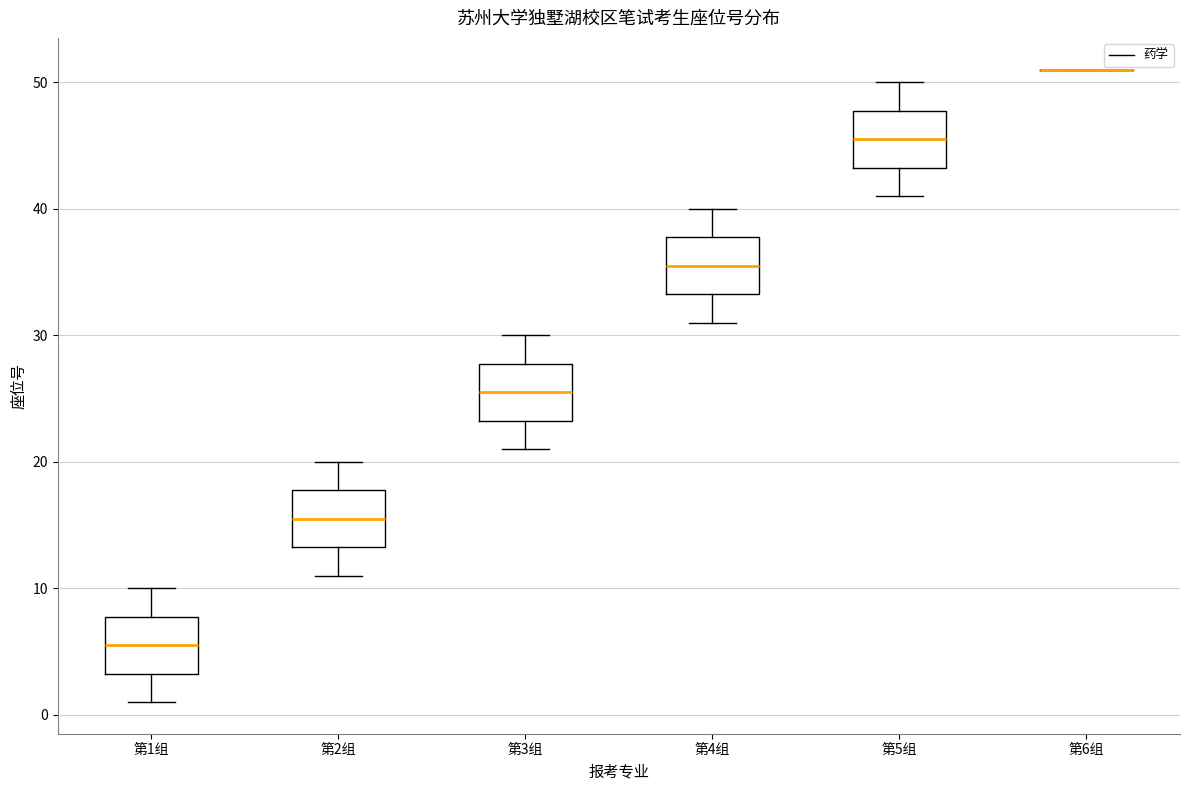

Reading left to right, transcribe this box plot: for each box, give where its median line is, the range the box spans, and where its two whiskers end, as read against the y-axis. The values are not printed on the chart, so give them approximately, as read against the axis.

第1组: median 6, box 3 to 8, whiskers 1 to 10
第2组: median 16, box 13 to 18, whiskers 11 to 20
第3组: median 26, box 23 to 28, whiskers 21 to 30
第4组: median 36, box 33 to 38, whiskers 31 to 40
第5组: median 46, box 43 to 48, whiskers 41 to 50
第6组: box collapsed to a line at 51, whiskers 51 to 51